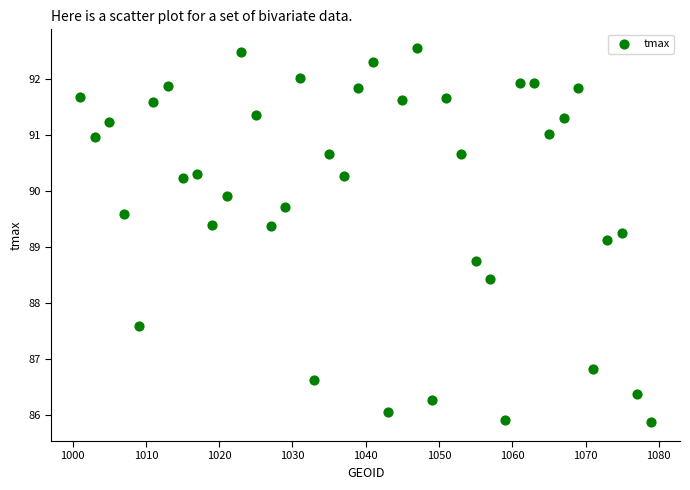

What is the range of Y values (max minus min)?

6.7